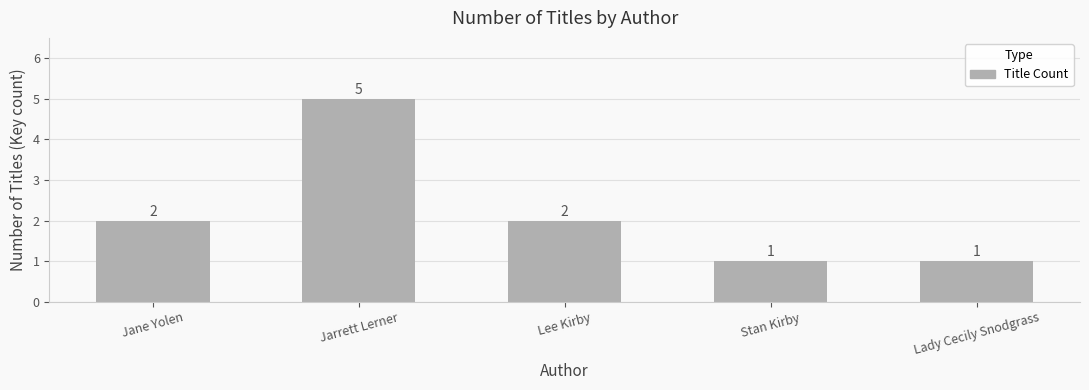

The value at Lady Cecily Snodgrass is 1. True or false?

True